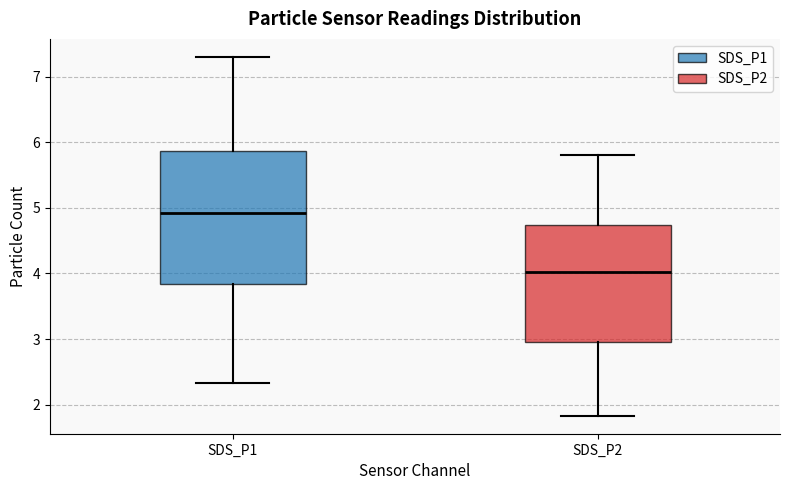

Where does the upper whisker of the box for SDS_P2 end on the y-axis? The values are not printed on the chart, so give them approximately, as read against the axis.

5.8